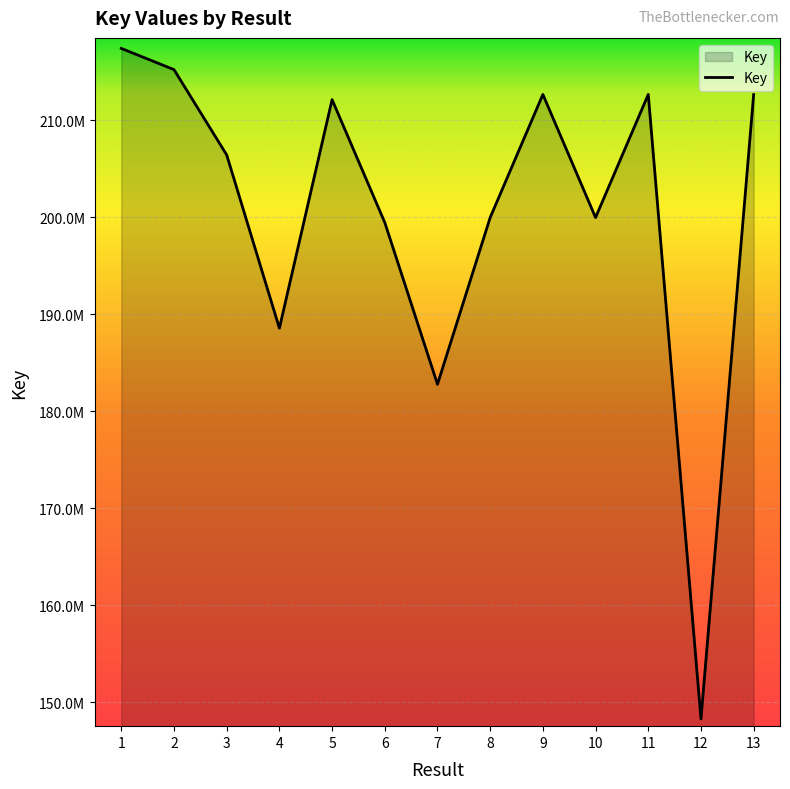

Reading left to right, extract all data points from this chart.

217395793	215210288	206413255	188546244	212116802	199444235	182764121	199956882	212651942	199957032	212651736	148253114	212634253